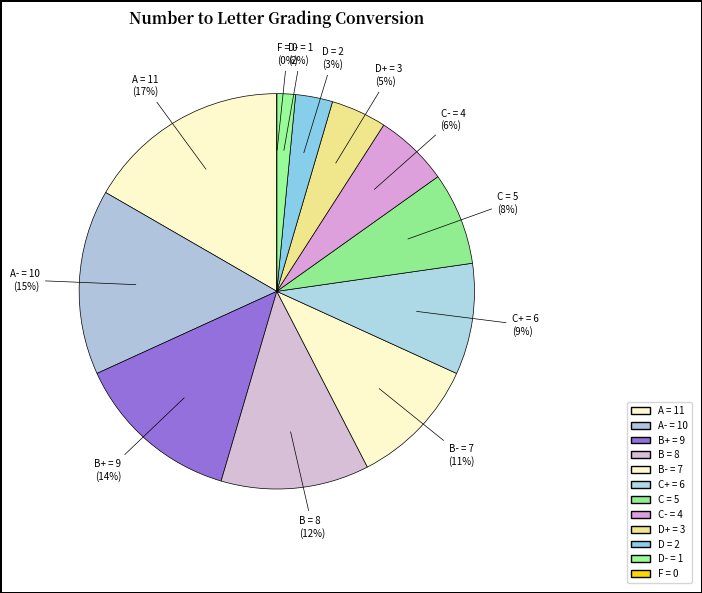

Is there any slice that represents more than half of the pie?

No